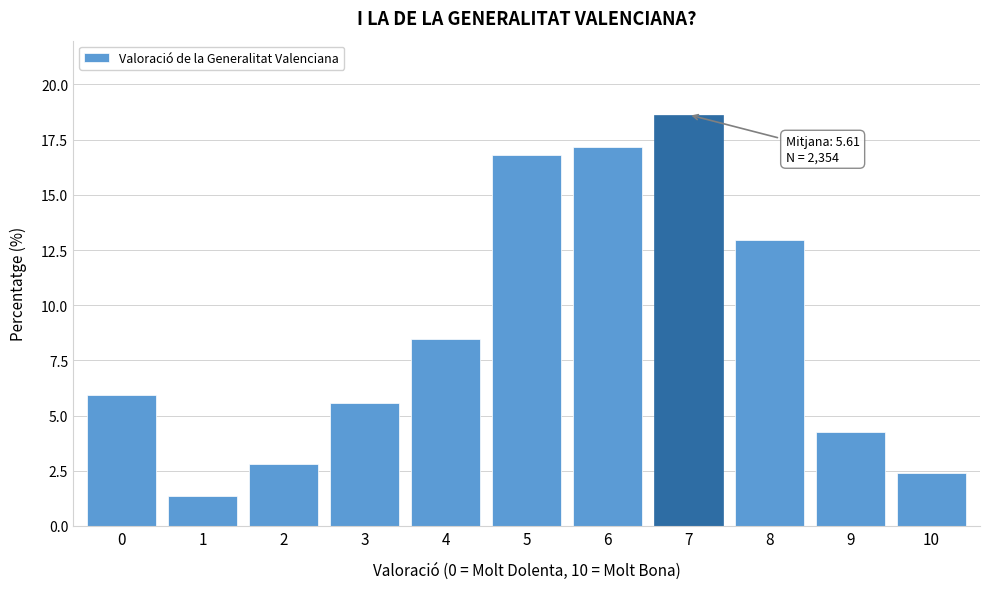

Reading right to left, extract all data points from this chart.

10=2.4	9=4.3	8=13.0	7=18.6	6=17.1	5=16.8	4=8.5	3=5.6	2=2.8	1=1.4	0=5.9